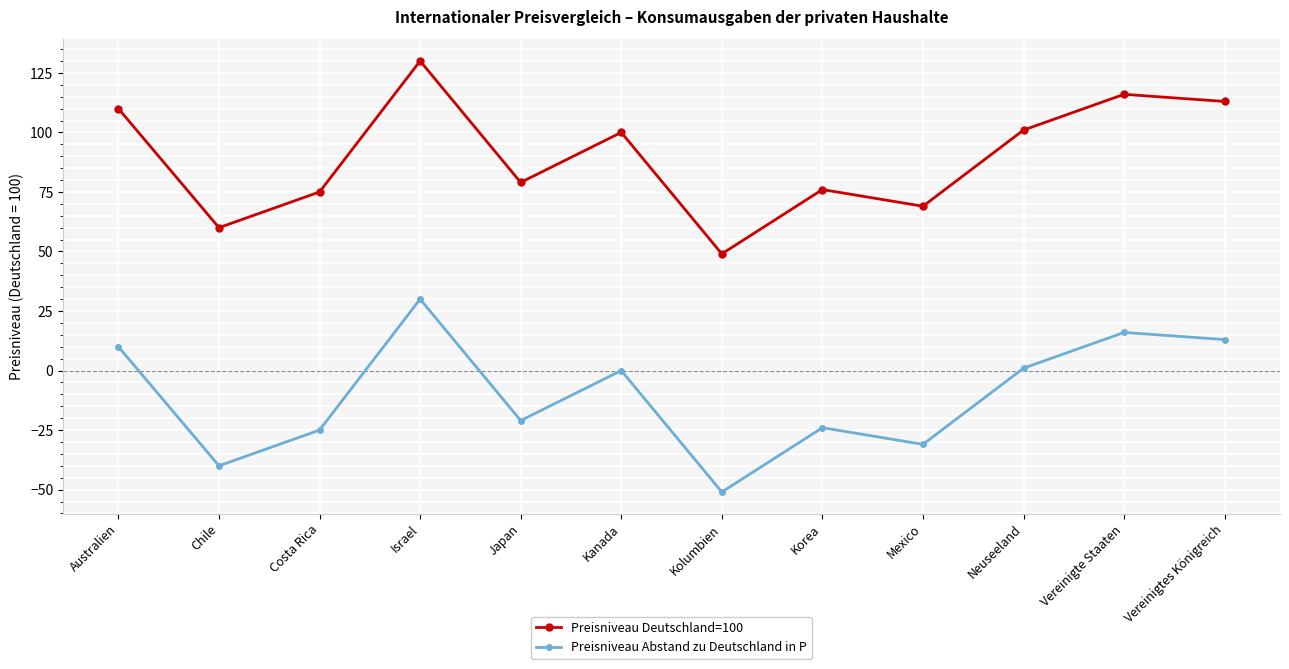

Rank the series by their maximum value, from lowest to highest.

Preisniveau Abstand zu Deutschland in P, Preisniveau Deutschland=100